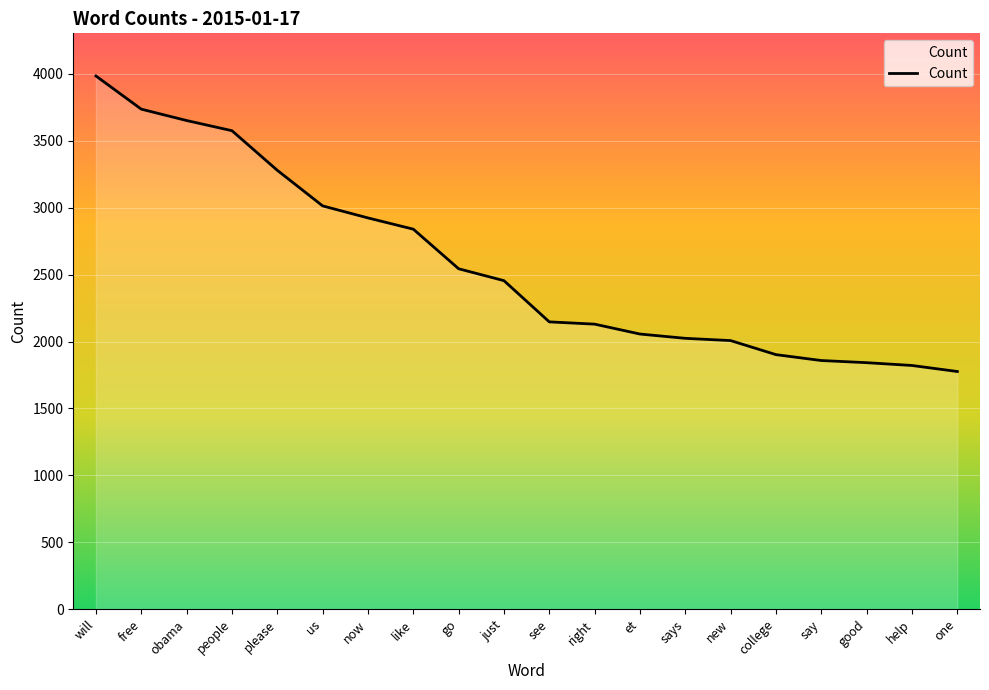

At which category does the chart reach its peak across all series?

will